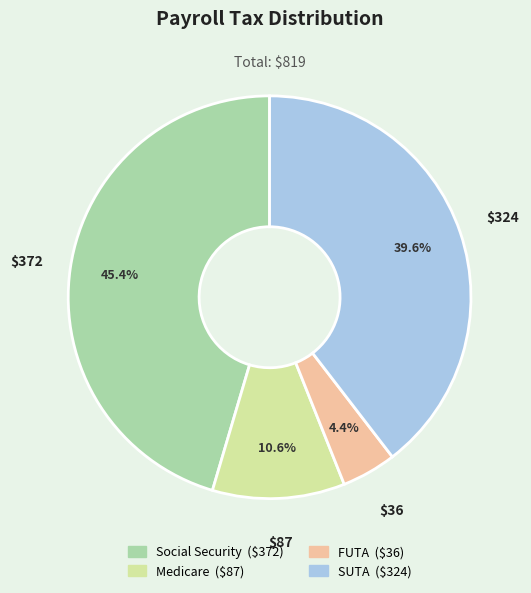

Which category has the biggest portion of the pie?

Social Security